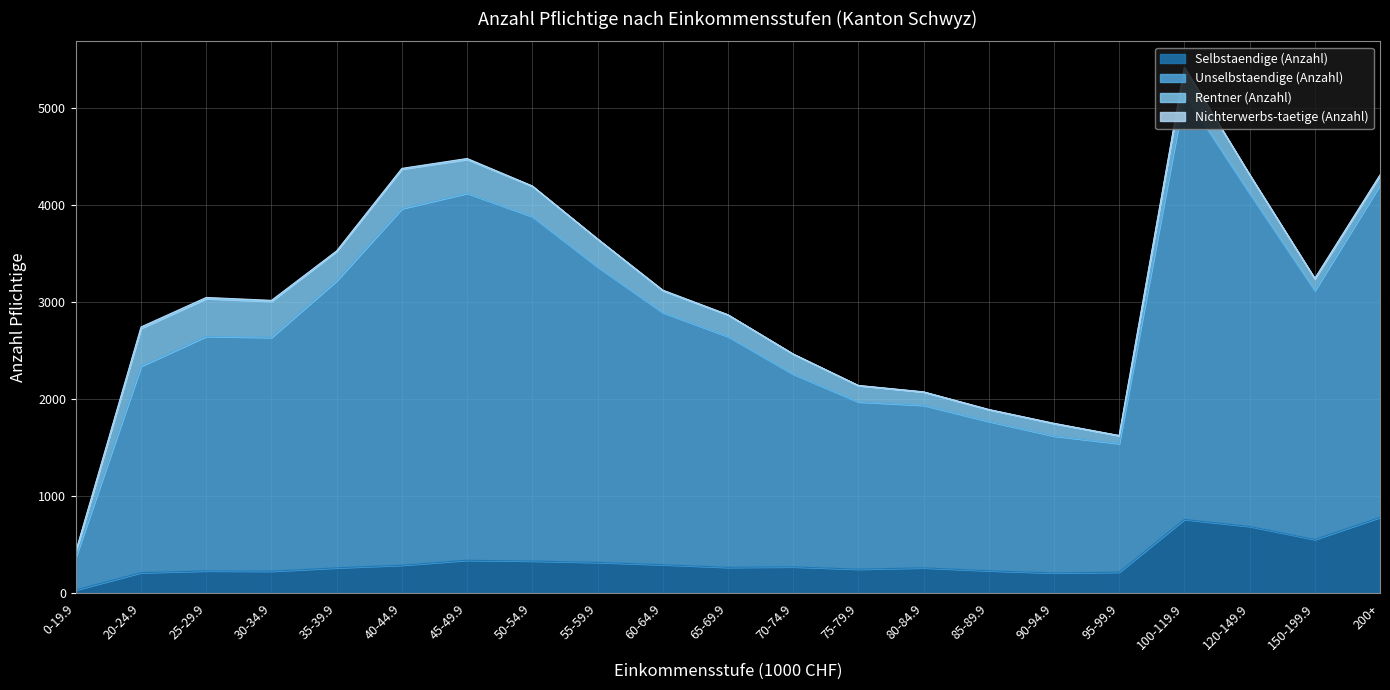

Does the chart have visible grid lines?

Yes